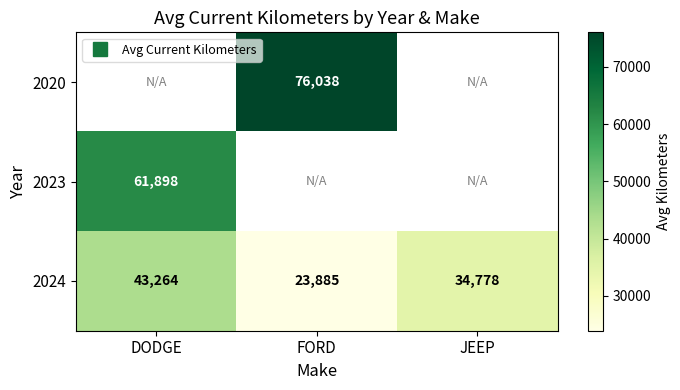

What is the approximate value of 2023 at DODGE?

61898.9